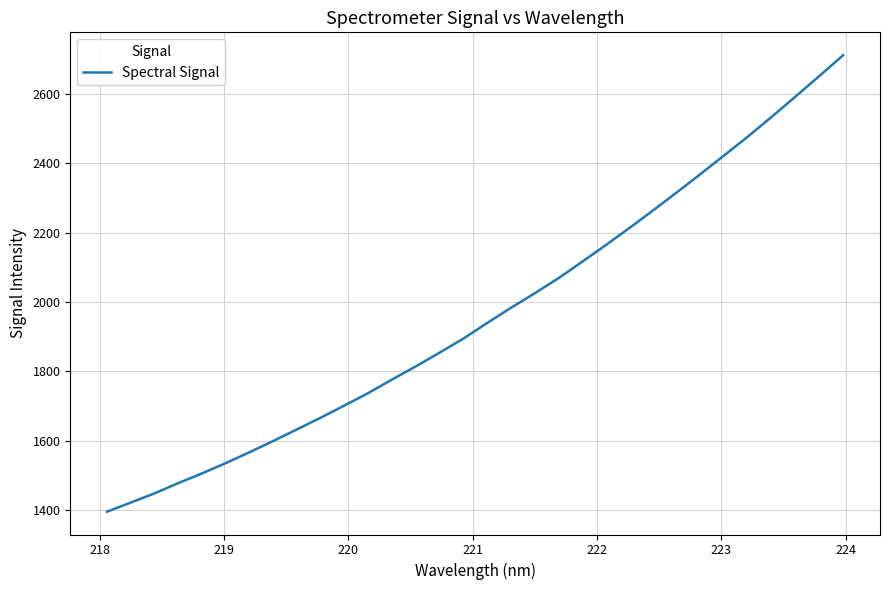

What is the greatest value displayed?

2712.5